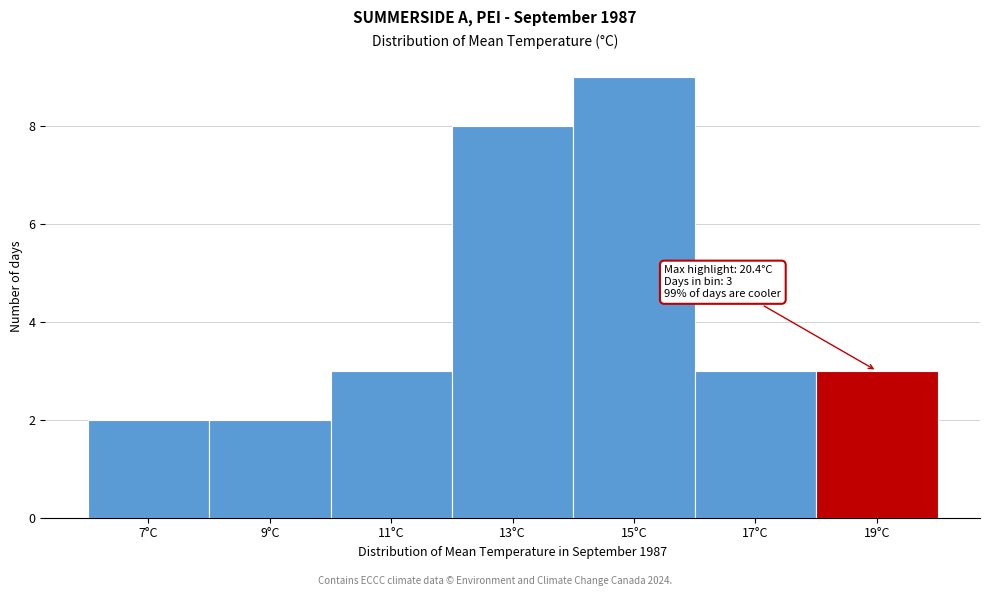

Reading left to right, transcribe all the data shown in this chart.

7°C=2	9°C=2	11°C=3	13°C=8	15°C=9	17°C=3	19°C=3